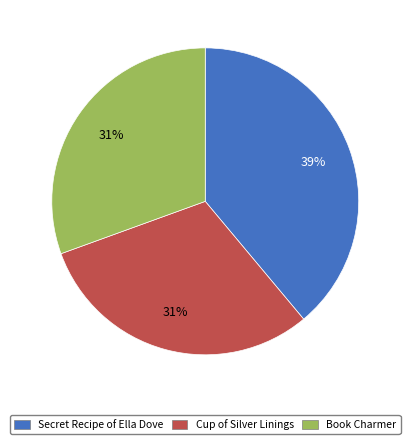

How many slices are in this pie chart?

3